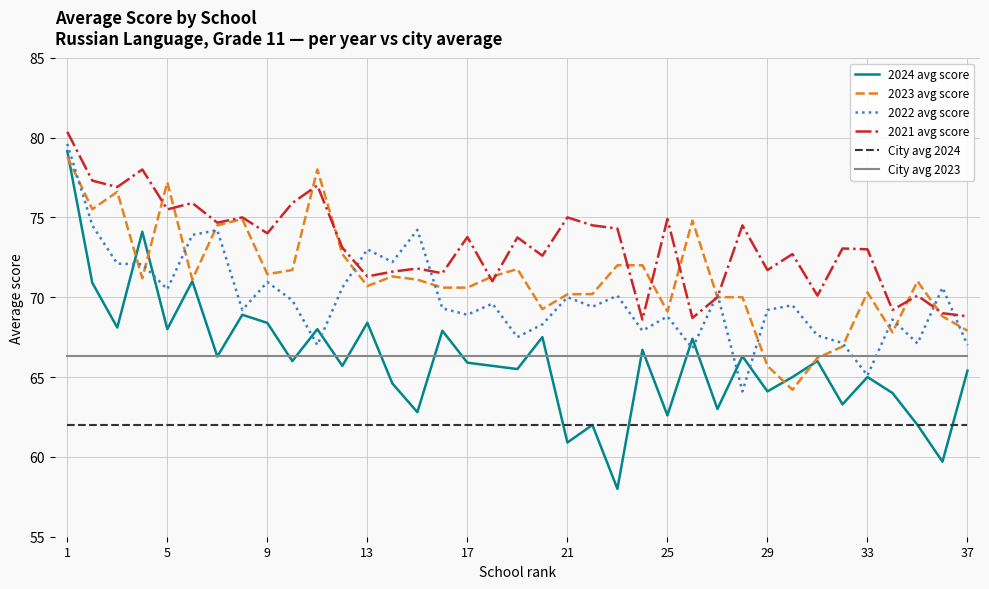

Which series has the largest total across all categories?

2021 avg score